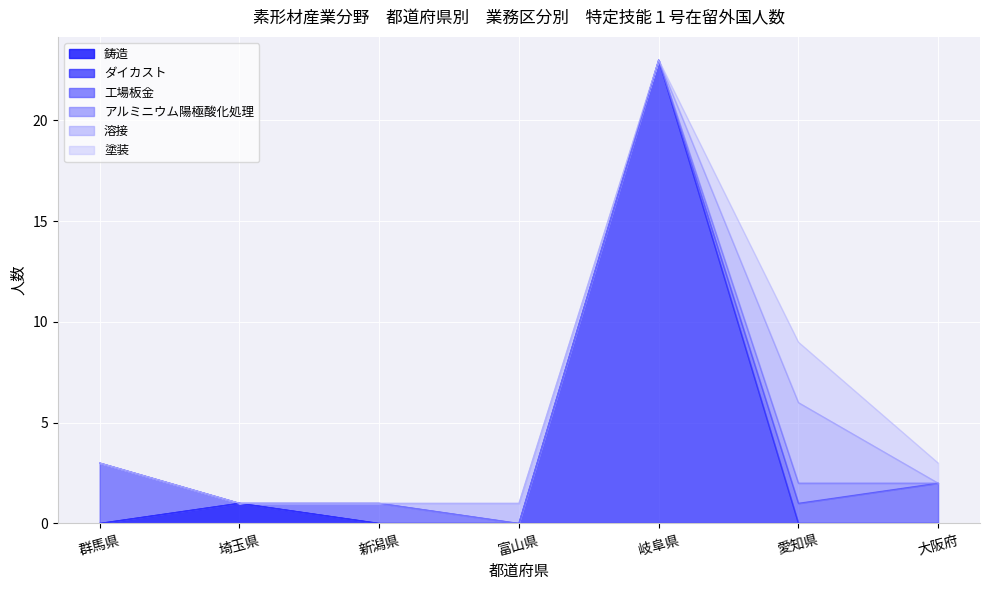

Reading right to left, transcribe all the data shown in this chart.

鋳造: 0	0	0	0	0	1	0
ダイカスト: 0	0	23	0	0	0	0
工場板金: 2	1	0	0	1	0	3
アルミニウム陽極酸化処理: 0	1	0	0	0	0	0
溶接: 0	4	0	1	0	0	0
塗装: 1	3	0	0	0	0	0